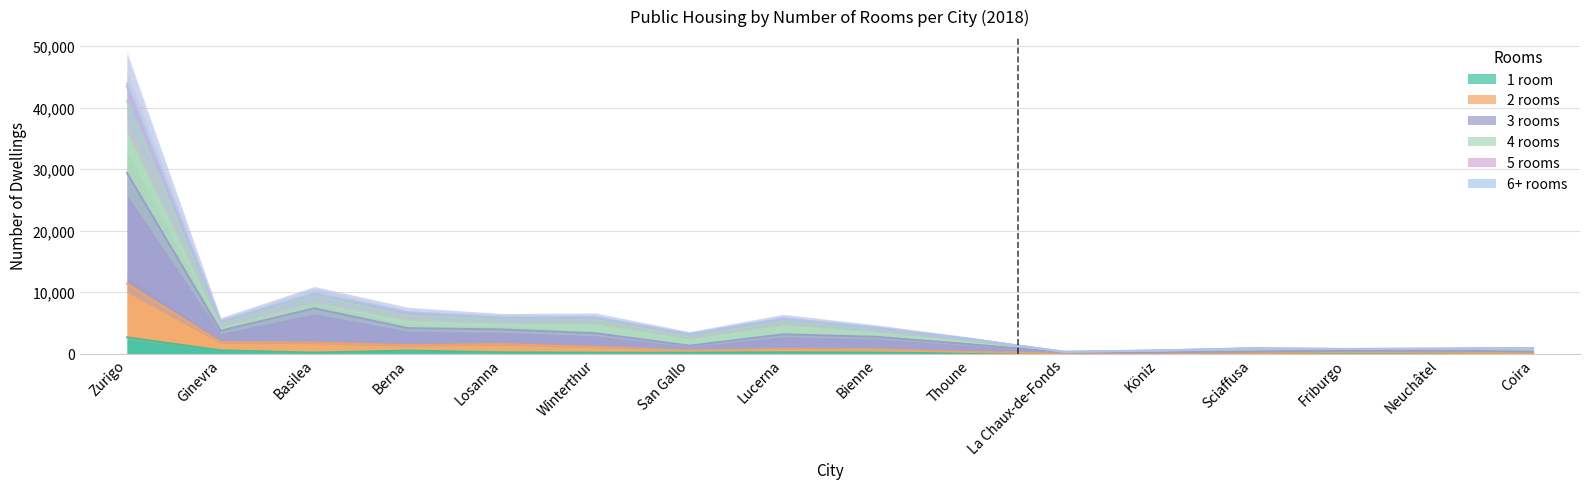

True or false: 1 room and 2 rooms cross at least once.

False